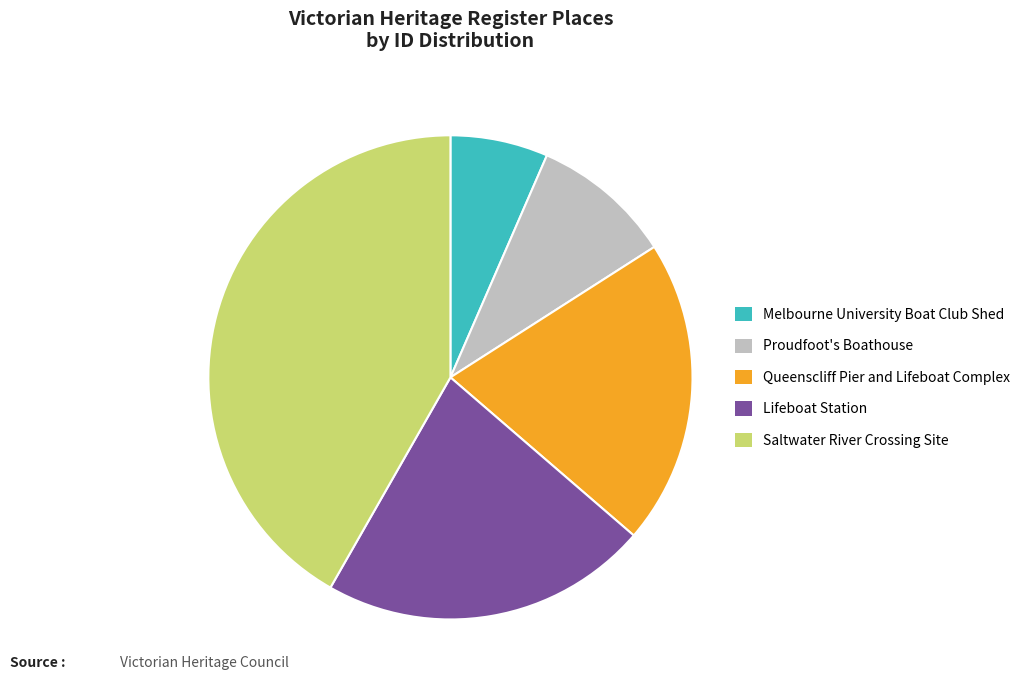

How many segments does this pie chart have?

5